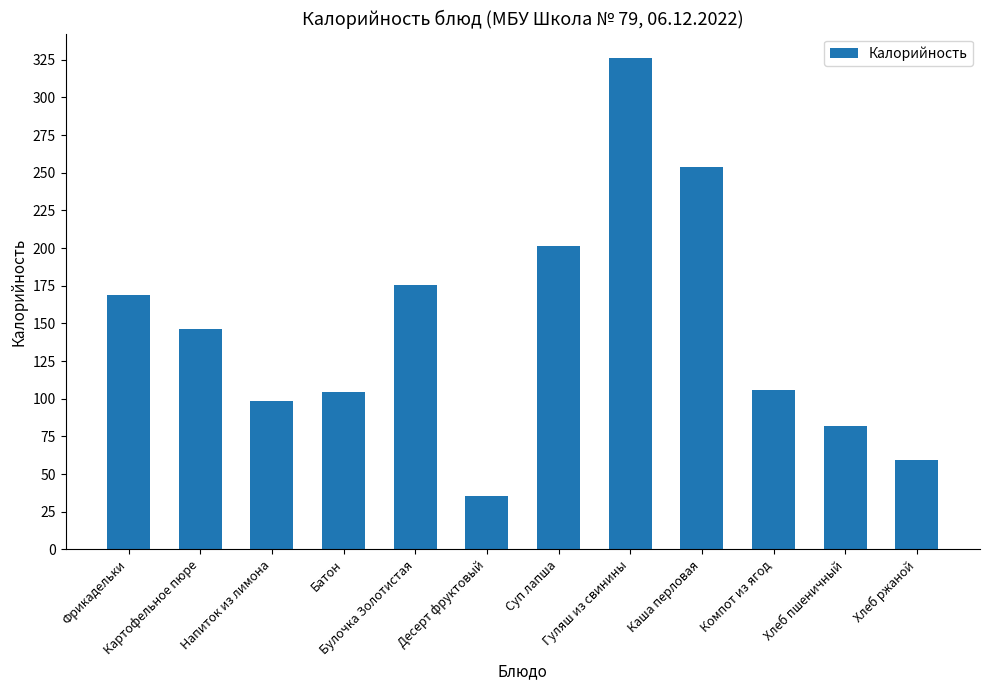

How many data points are above 146?

6